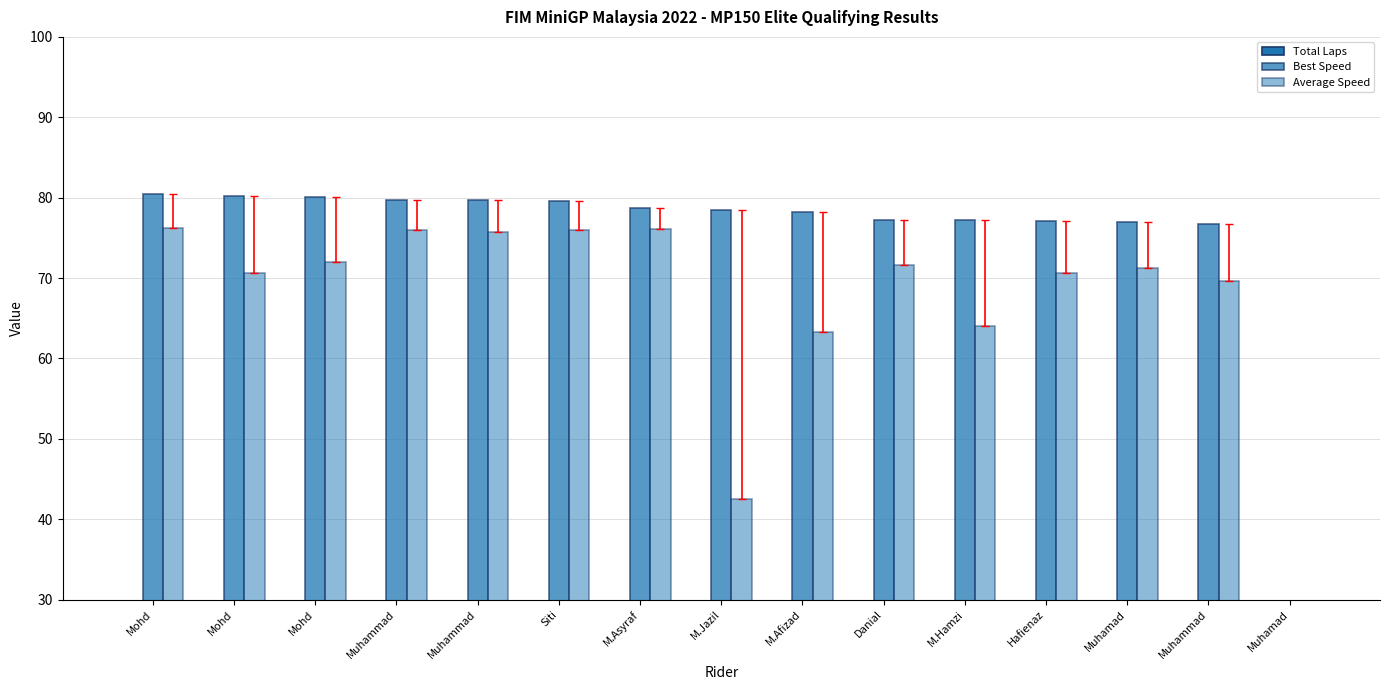

Reading left to right, list all the values displayed in this chart.

Total Laps: 12.0	13.0	17.0	18.0	14.0	18.0	18.0	10.0	15.0	17.0	15.0	5.0	16.0	3.0	0.0
Best Speed: 80.4	80.3	80.1	79.7	79.6	79.6	78.8	78.4	78.2	77.2	77.2	77.1	77.0	76.7	0.0
Average Speed: 76.2	70.6	72.0	76.0	75.8	76.0	76.1	42.5	63.3	71.6	64.1	70.6	71.2	69.7	0.0